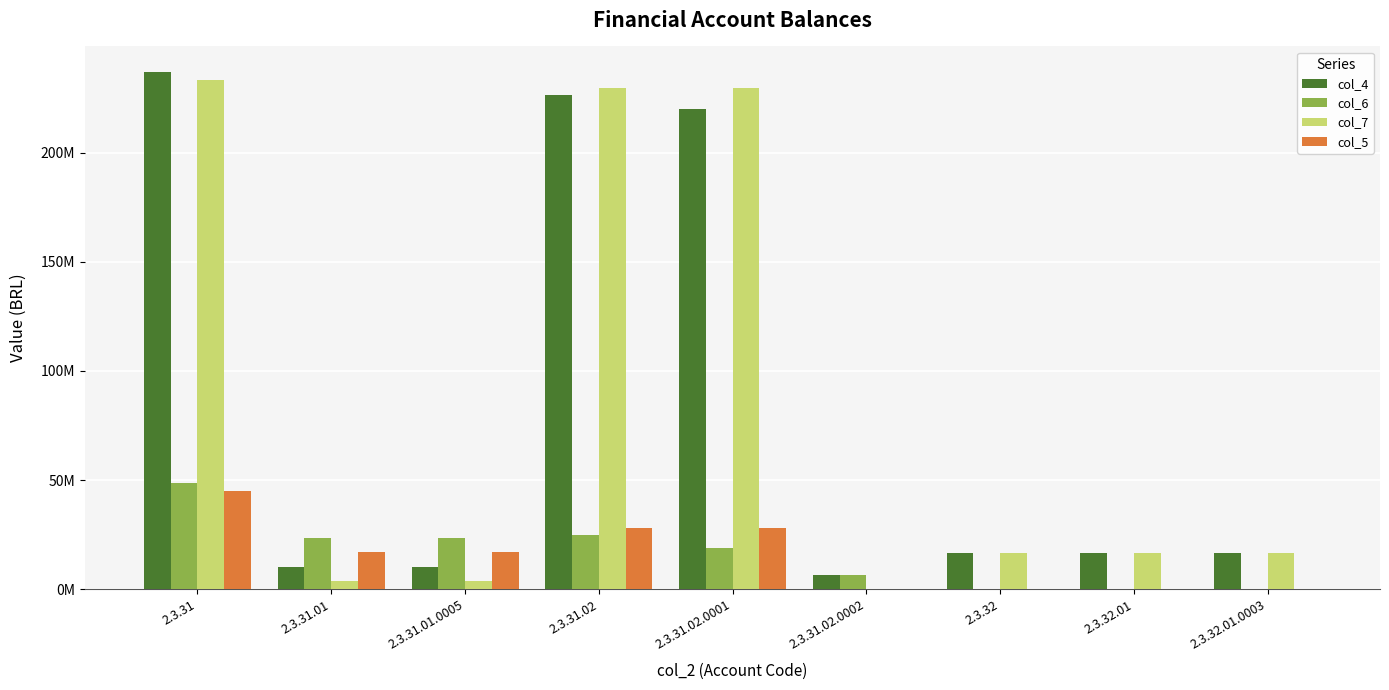

Reading left to right, transcribe all the data shown in this chart.

col_4: 236799213.9	10358651.0	10358651.0	226440562.8	220157379.1	6283183.7	16516253.3	16516253.3	16516253.3
col_6: 48533254.9	23621459.1	23621459.1	24911795.9	18628612.1	6283183.7	0.0	0.0	0.0
col_7: 233160588.4	3638625.4	3638625.4	229521963.0	229521963.0	0.0	16516253.3	16516253.3	16516253.3
col_5: 44894629.5	16901433.5	16901433.5	27993196.1	27993196.1	0.0	0.0	0.0	0.0